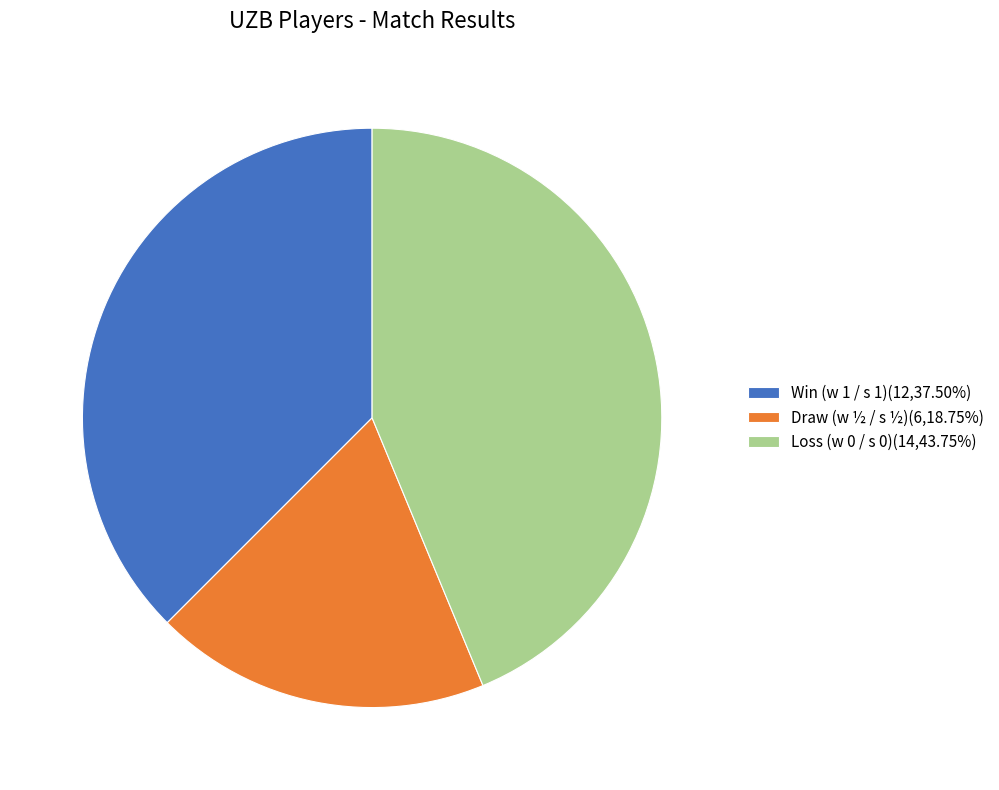

How many slices are in this pie chart?

3